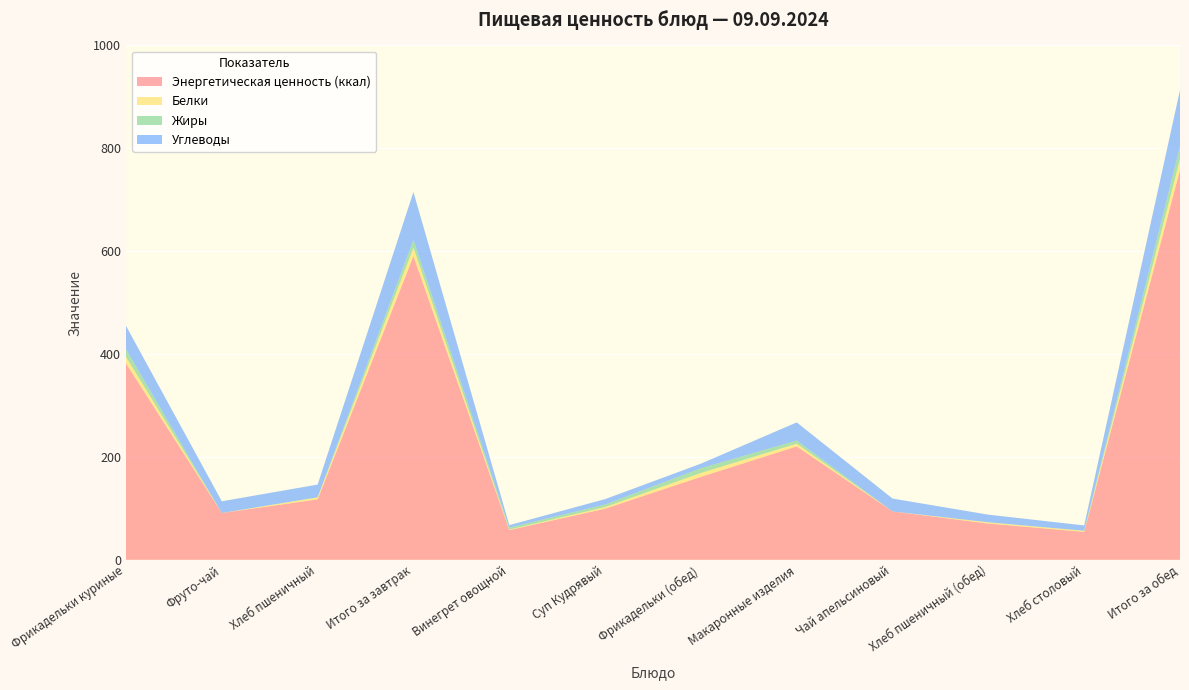

Reading left to right, transcribe all the data shown in this chart.

Энергетическая ценность (ккал): Фрикадельки куриные=381.9	Фруто-чай=91.0	Хлеб пшеничный=117.5	Итого за завтрак=590.4	Винегрет овощной=57.8	Суп Кудрявый=99.4	Фрикадельки (обед)=161.3	Макаронные изделия=220.5	Чай апельсиновый=94.1	Хлеб пшеничный (обед)=70.5	Хлеб столовый=54.3	Итого за обед=757.9
Белки: Фрикадельки куриные=12.4	Фруто-чай=0.0	Хлеб пшеничный=3.8	Итого за завтрак=16.2	Винегрет овощной=0.9	Суп Кудрявый=3.0	Фрикадельки (обед)=7.5	Макаронные изделия=5.2	Чай апельсиновый=0.0	Хлеб пшеничный (обед)=2.3	Хлеб столовый=2.0	Итого за обед=21.0
Жиры: Фрикадельки куриные=14.9	Фруто-чай=0.0	Хлеб пшеничный=0.4	Итого за завтрак=15.3	Винегрет овощной=3.9	Суп Кудрявый=5.0	Фрикадельки (обед)=9.2	Макаронные изделия=6.2	Чай апельсиновый=0.0	Хлеб пшеничный (обед)=0.2	Хлеб столовый=0.4	Итого за обед=24.9
Углеводы: Фрикадельки куриные=45.6	Фруто-чай=22.8	Хлеб пшеничный=24.6	Итого за завтрак=93.0	Винегрет овощной=4.8	Суп Кудрявый=10.5	Фрикадельки (обед)=8.8	Макаронные изделия=35.2	Чай апельсиновый=25.0	Хлеб пшеничный (обед)=14.8	Хлеб столовый=10.2	Итого за обед=109.4